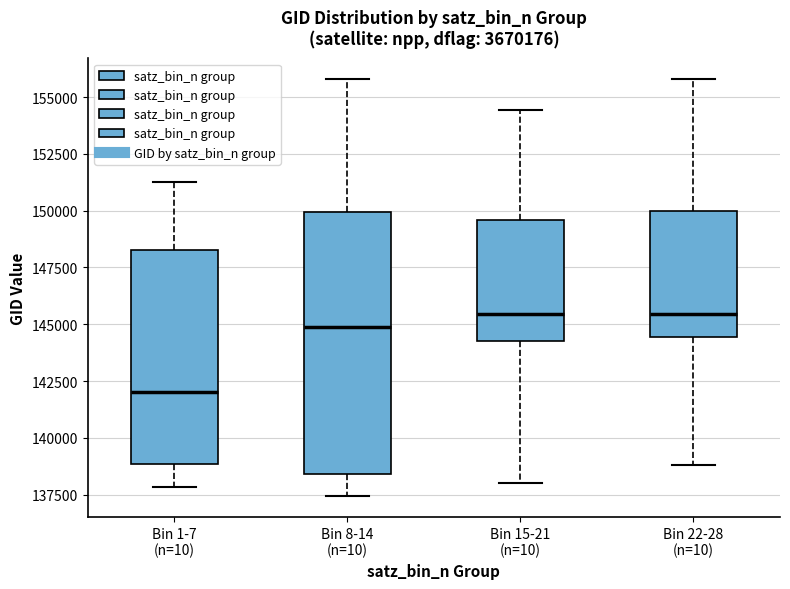

Reading left to right, transcribe this box plot: for each box, give where its median line is, the range the box spans, and where its two whiskers end, as read against the y-axis. The values are not printed on the chart, so give them approximately, as read against the axis.

Bin 1-7 (n=10): median 142000, box 139000 to 148500, whiskers 138000 to 151000
Bin 8-14 (n=10): median 145000, box 138500 to 150000, whiskers 137500 to 156000
Bin 15-21 (n=10): median 145500, box 144500 to 149500, whiskers 138000 to 154500
Bin 22-28 (n=10): median 145500, box 144500 to 150000, whiskers 139000 to 156000